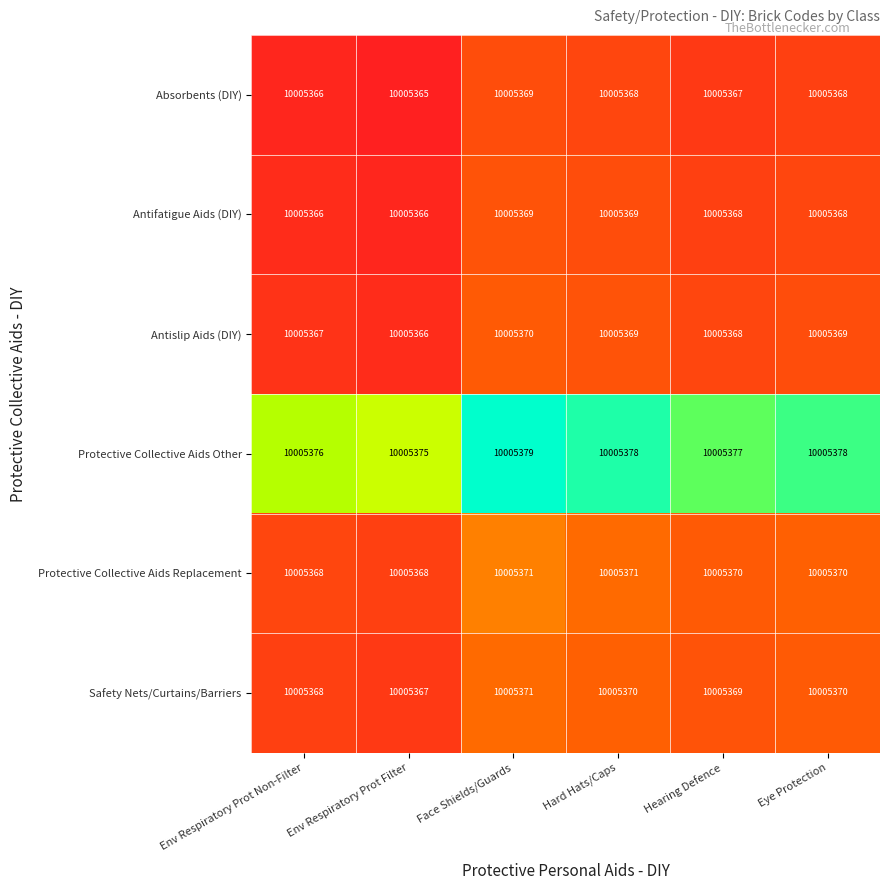

The Antislip Aids (DIY) series shows 3950496 at Eye Protection. True or false?

False